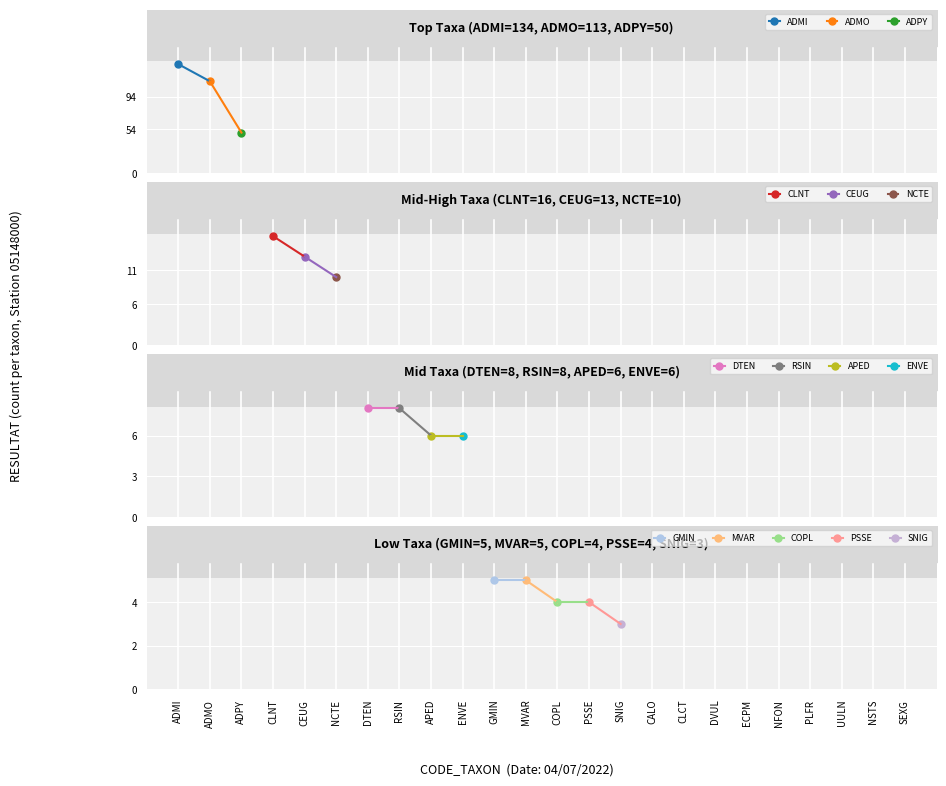

Rank the categories by value from lowest to highest.

NSTS, SEXG, CALO, CLCT, DVUL, ECPM, NFON, PLFR, UULN, SNIG, COPL, PSSE, GMIN, MVAR, APED, ENVE, DTEN, RSIN, NCTE, CEUG, CLNT, ADPY, ADMO, ADMI